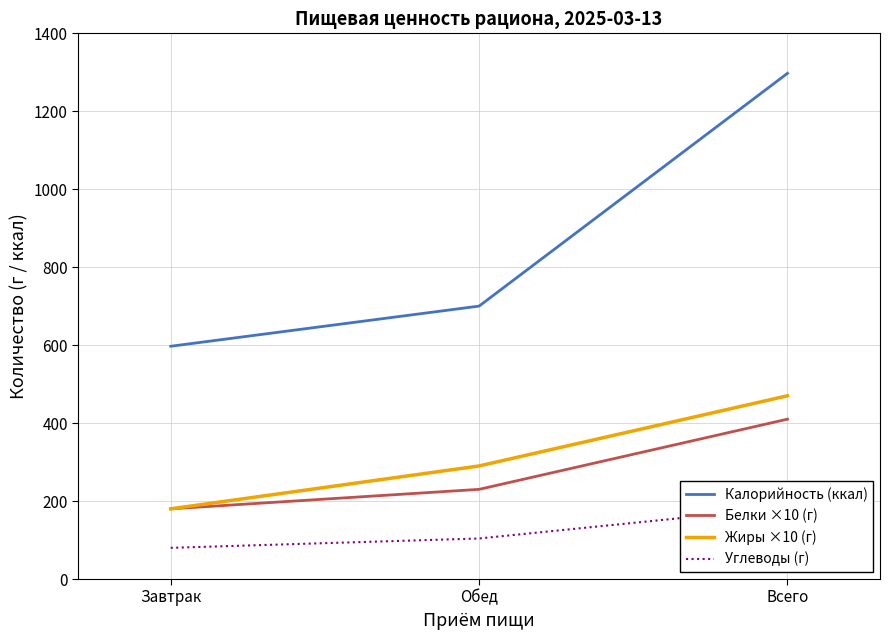

Where does the Жиры ×10 (г) series first go above 290?

Всего